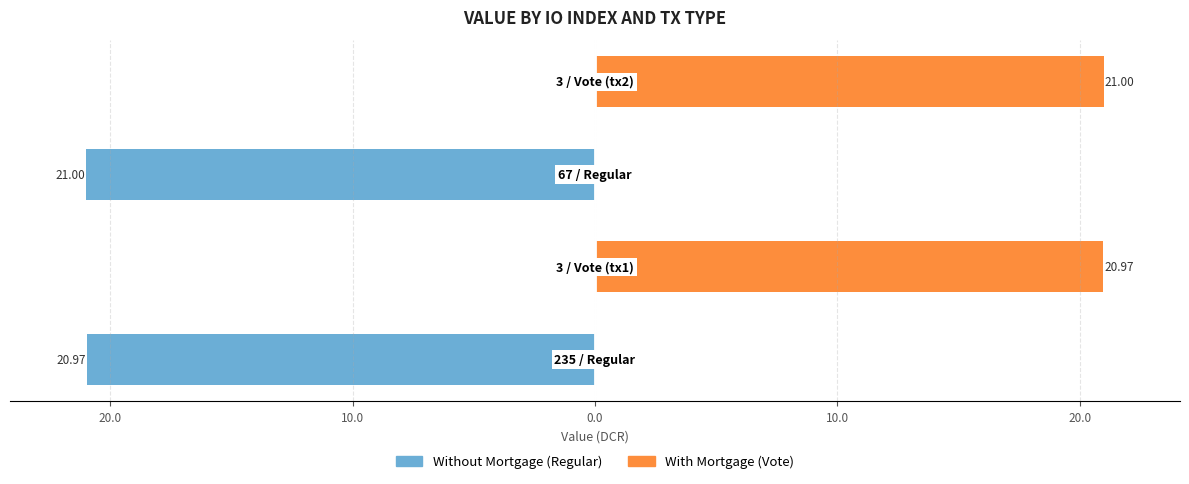

Rank the series by their maximum value, from lowest to highest.

Without Mortgage, With Mortgage